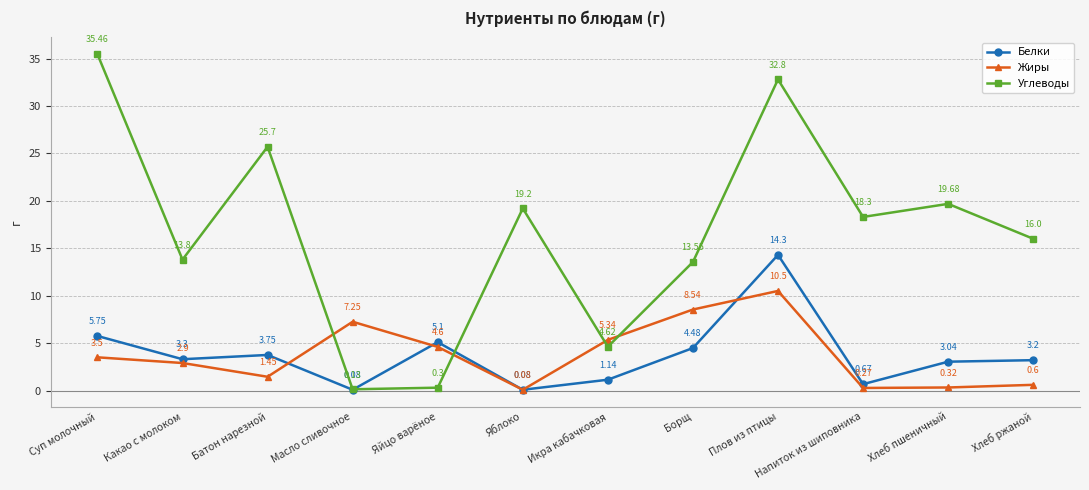

In Жиры, how many points are lower than both neighbors (excluding endpoints)?

3